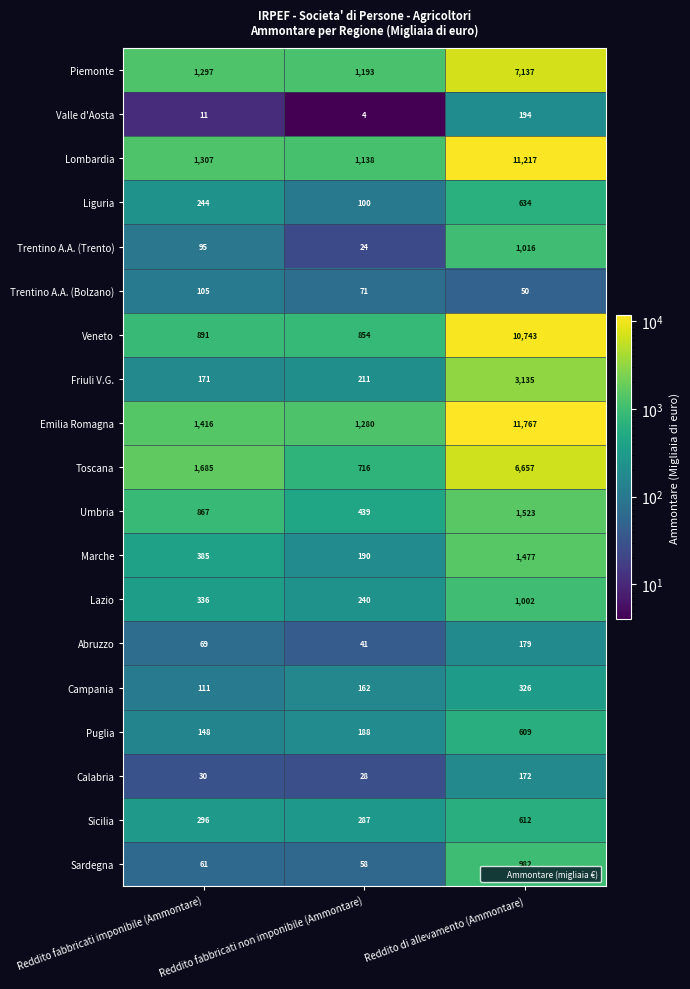

What is the difference between the maximum and second lowest values in the Trentino A.A. (Bolzano) series?

34